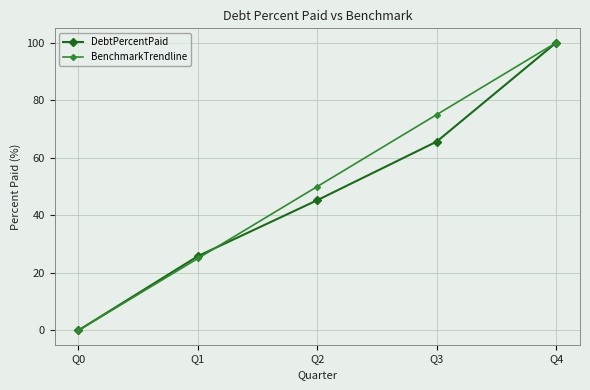

What is the sum of the DebtPercentPaid values at Q3 and Q2?

110.9